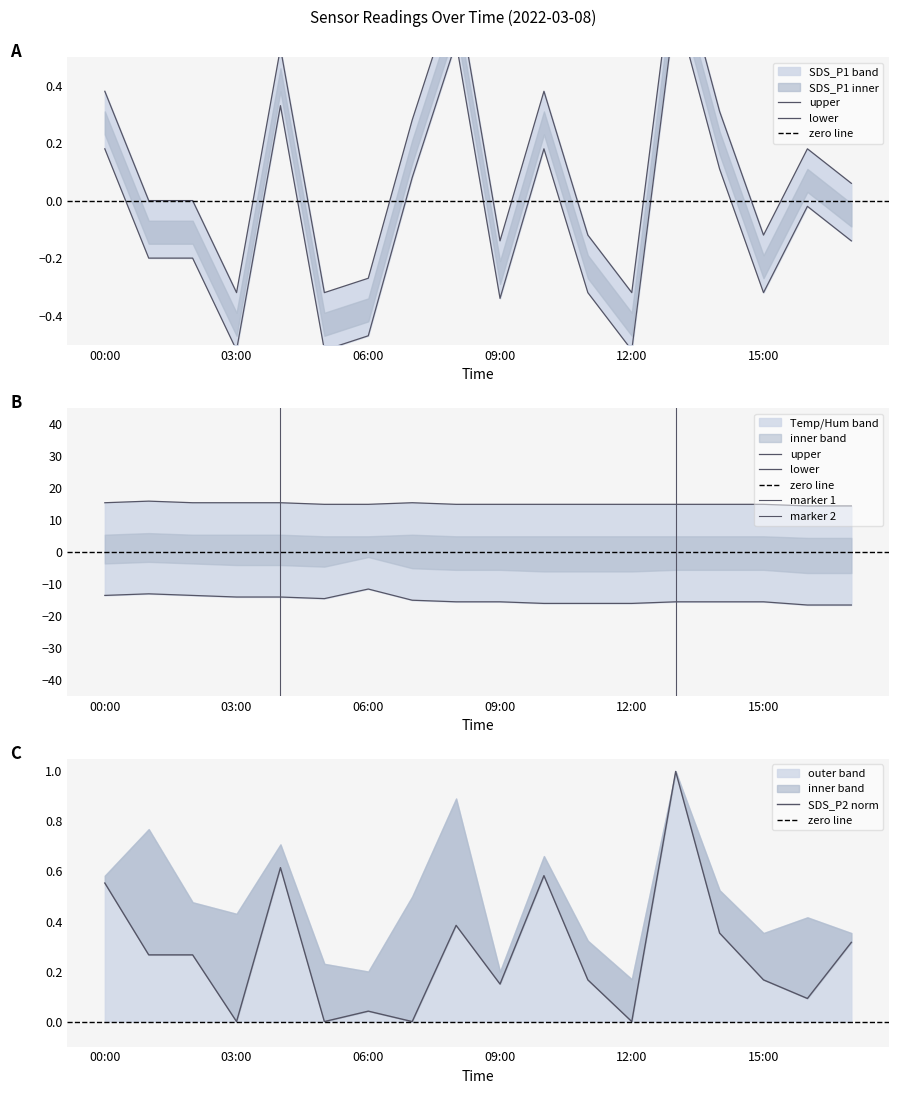

True or false: Temp and Humidity intersect in this chart.

False